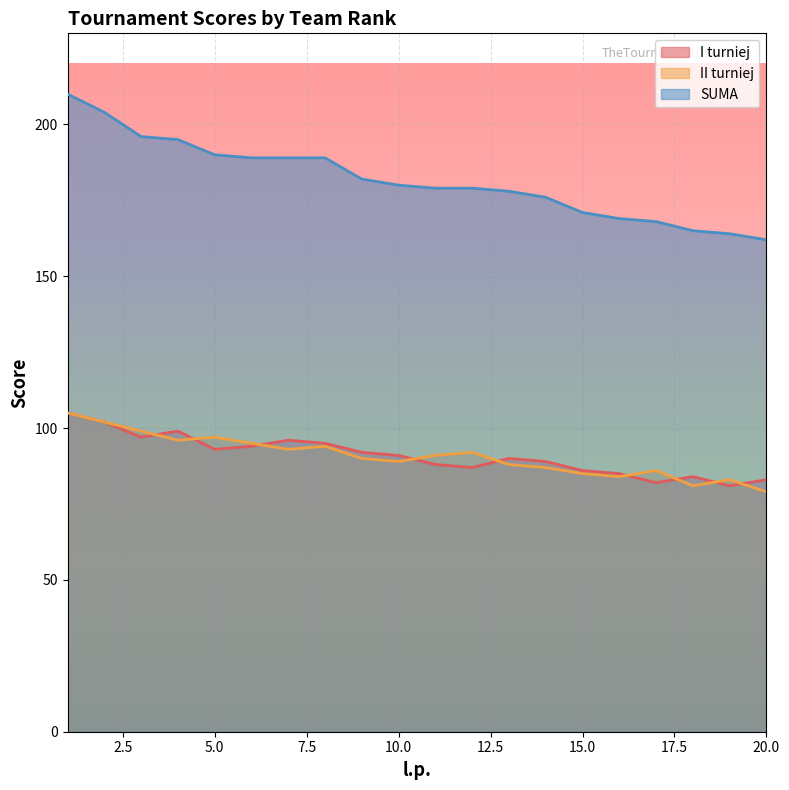

True or false: II turniej has a value of 105 at 1.

True